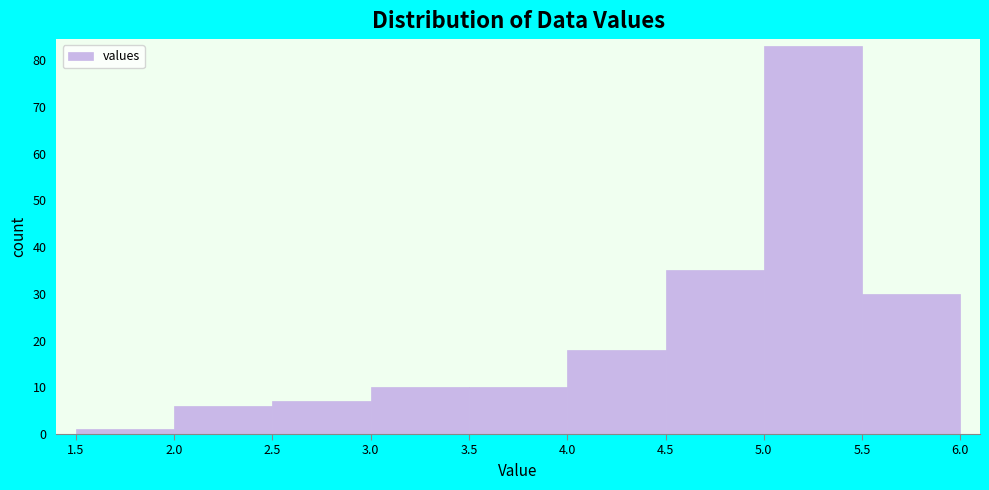

Reading left to right, transcribe this chart: for each bar, give the range it covers on the x-axis and its height. The values are not printed on the chart, so give them approximately, as read against the axis.

1.5 to 2.0: 1
2.0 to 2.5: 6
2.5 to 3.0: 7
3.0 to 3.5: 10
3.5 to 4.0: 10
4.0 to 4.5: 18
4.5 to 5.0: 35
5.0 to 5.5: 83
5.5 to 6.0: 30